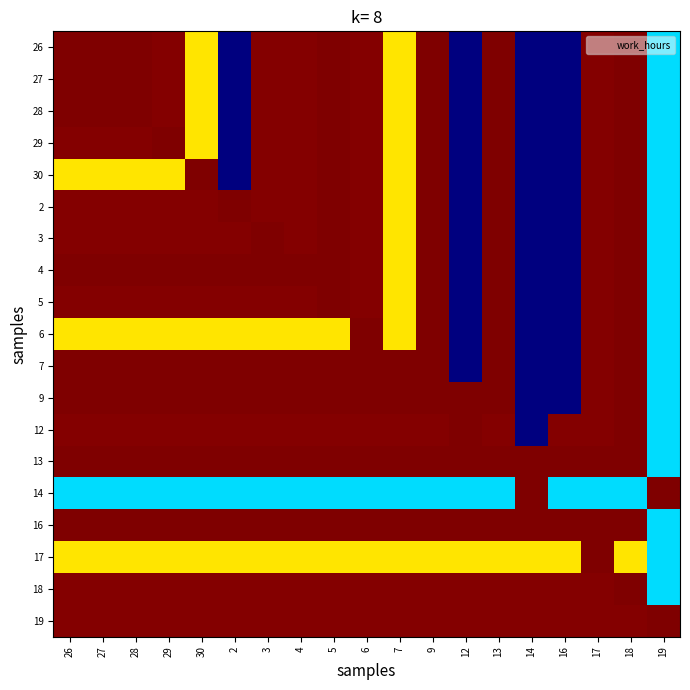

Count the number of categories in the chart.

19